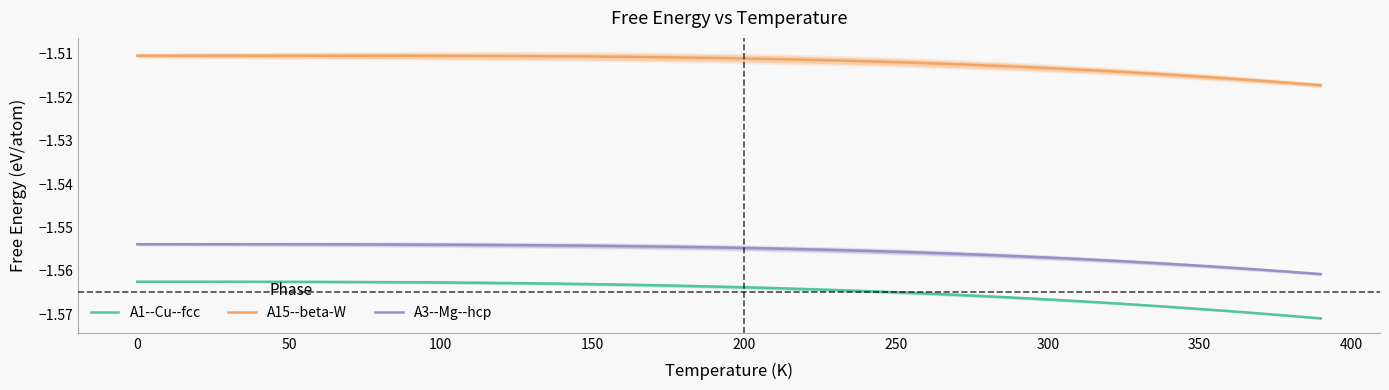

True or false: A1--Cu--fcc has a value of -0.5 at 350.

False